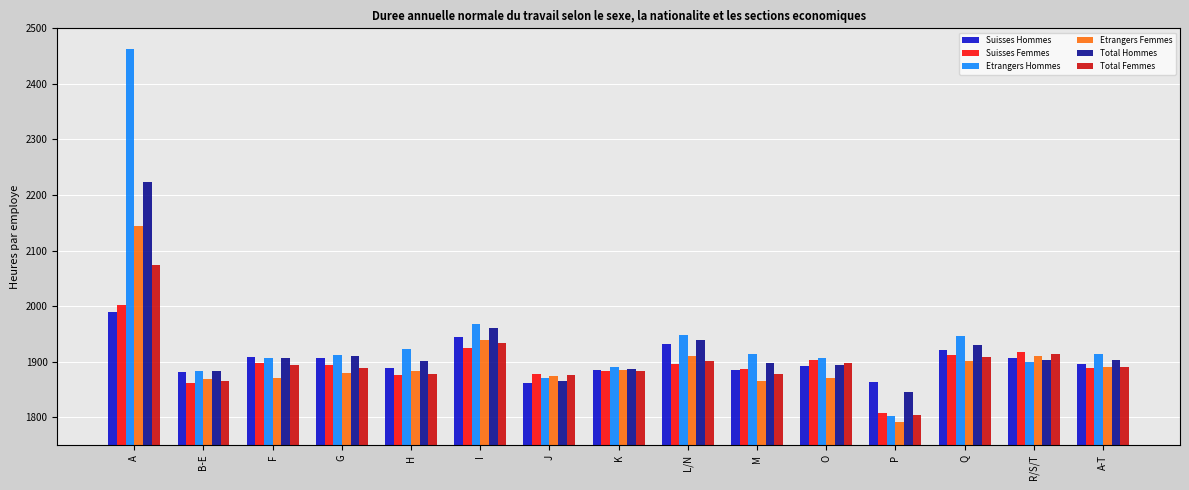

Is the value of Total Hommes at B-E greater than the value of Etrangers Hommes at A?

No